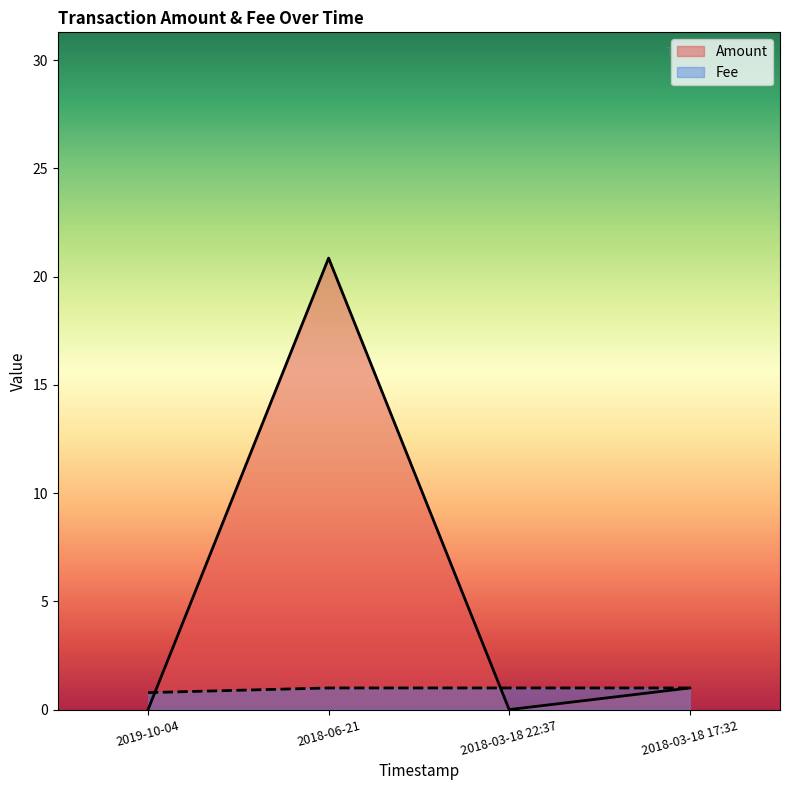

What is the value of the Fee point at the 2nd from the left?

1.0